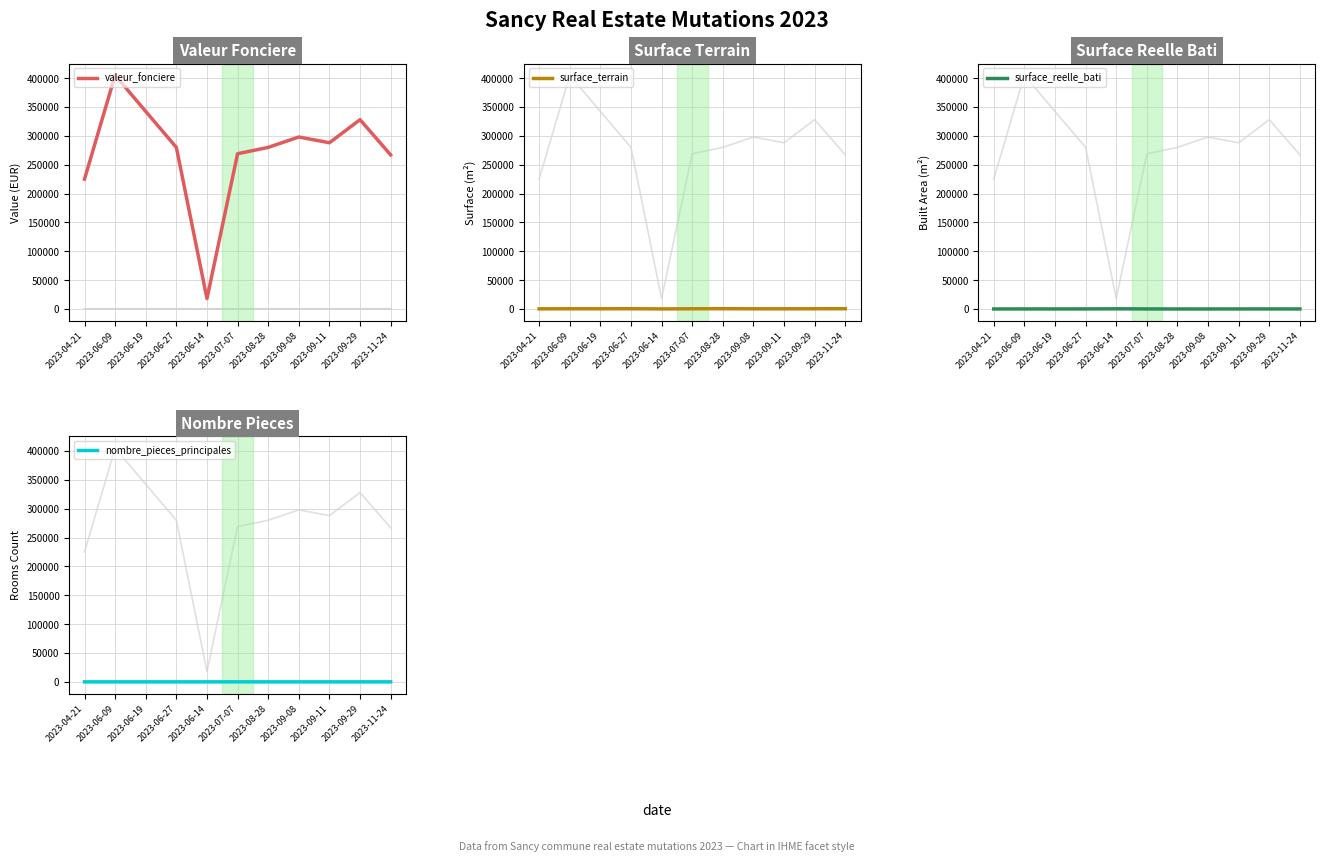

Rank the categories by nombre_pieces_principales value from lowest to highest.

2023-04-21, 2023-08-28, 2023-09-08, 2023-06-19, 2023-09-11, 2023-06-09, 2023-07-07, 2023-11-24, 2023-06-27, 2023-09-29, 2023-06-14